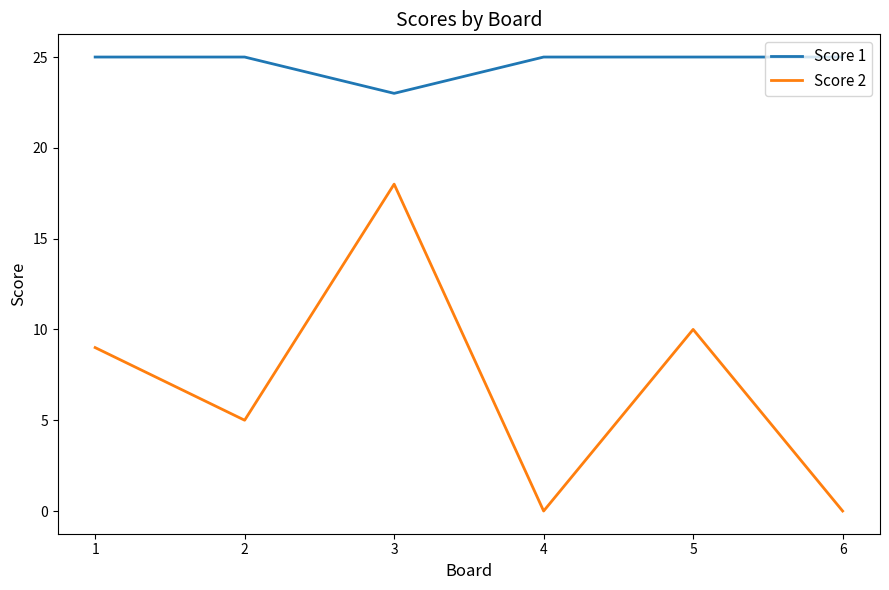

Between 2 and 4, which series saw the biggest shift?

Score 2